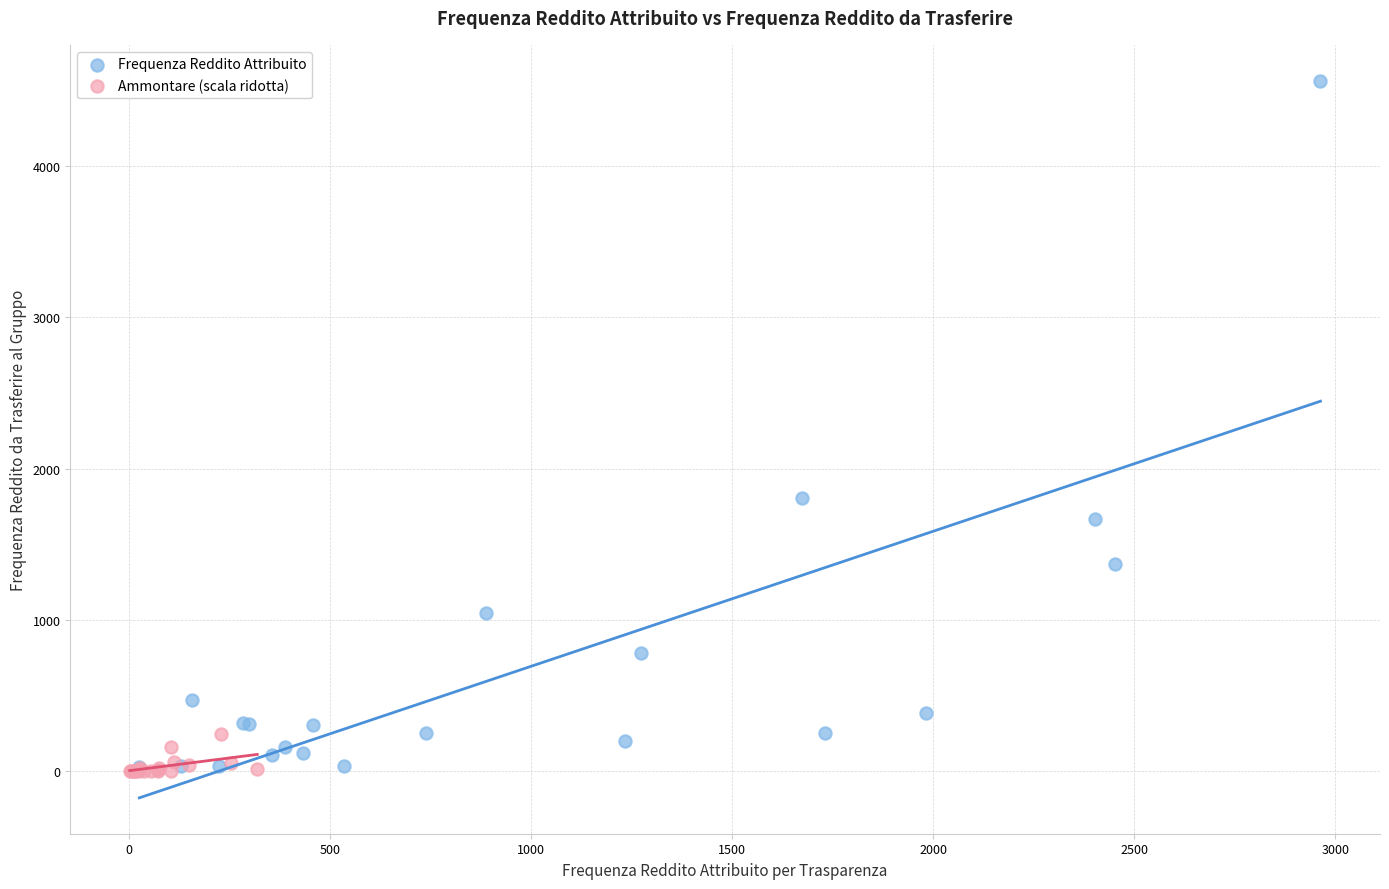

Which series has the widest spread of Y values?

Frequenza Reddito Attribuito